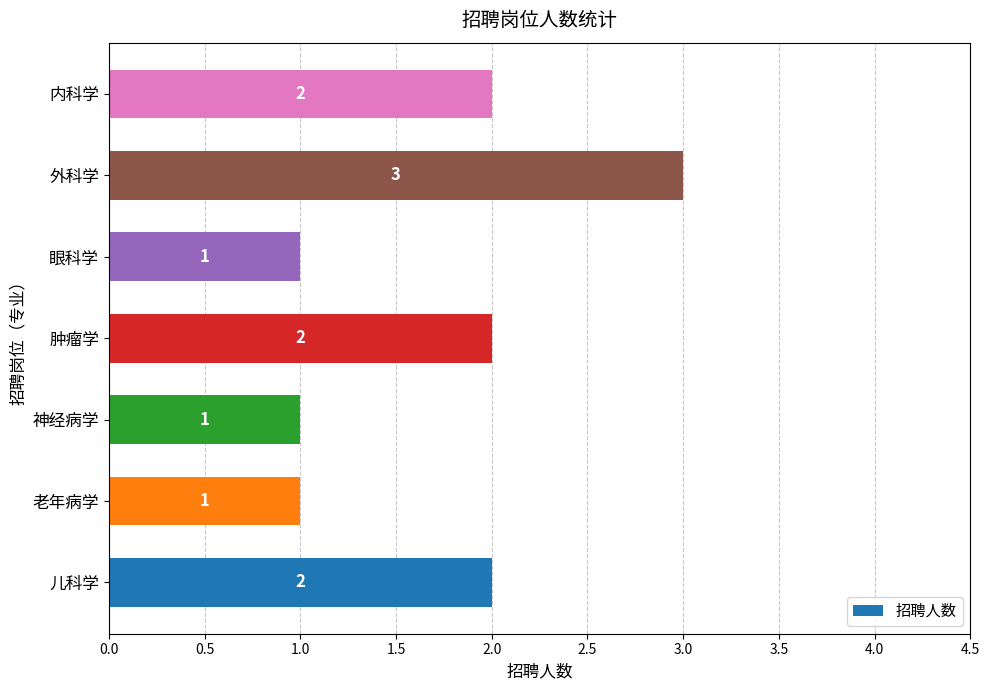

True or false: the data shows 1 at 老年病学.

True